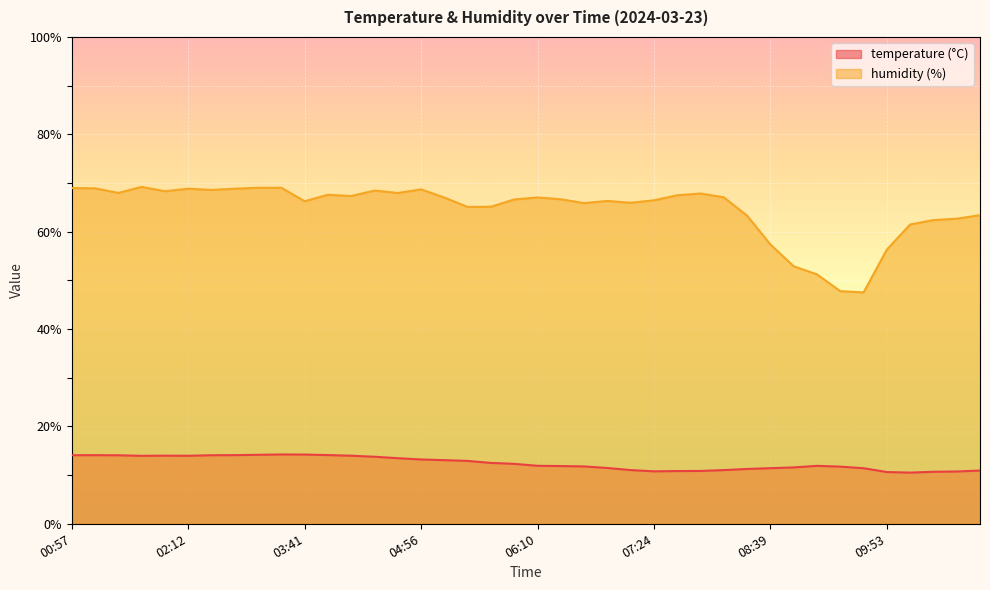

What is the maximum value for temperature?

14.2